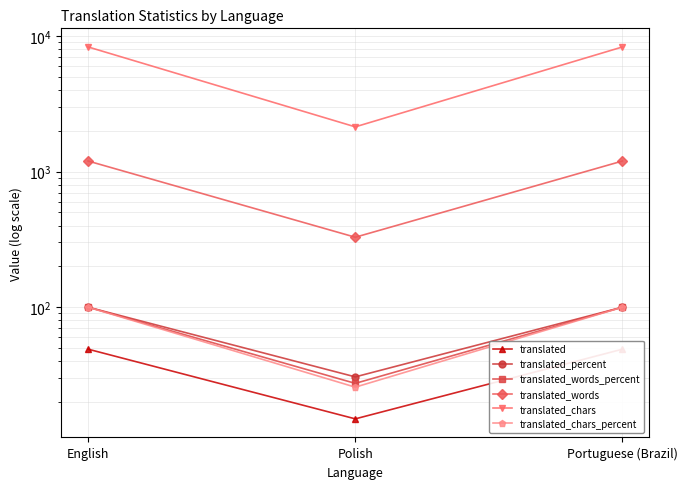

Which category has the highest value in the translated series?

English